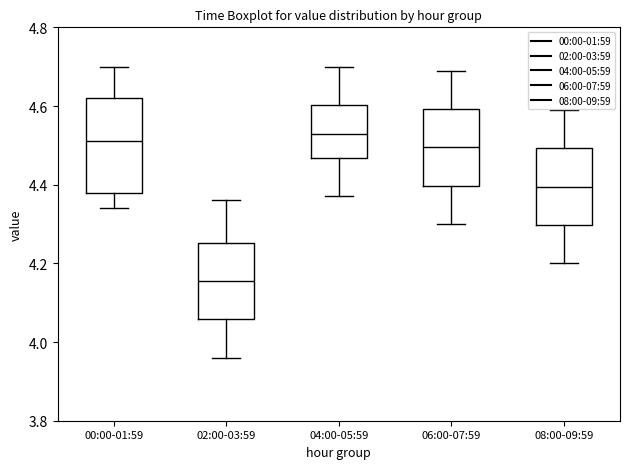

Comparing the boxes themselves (not the whiskers), which one is the tallest?

00:00-01:59